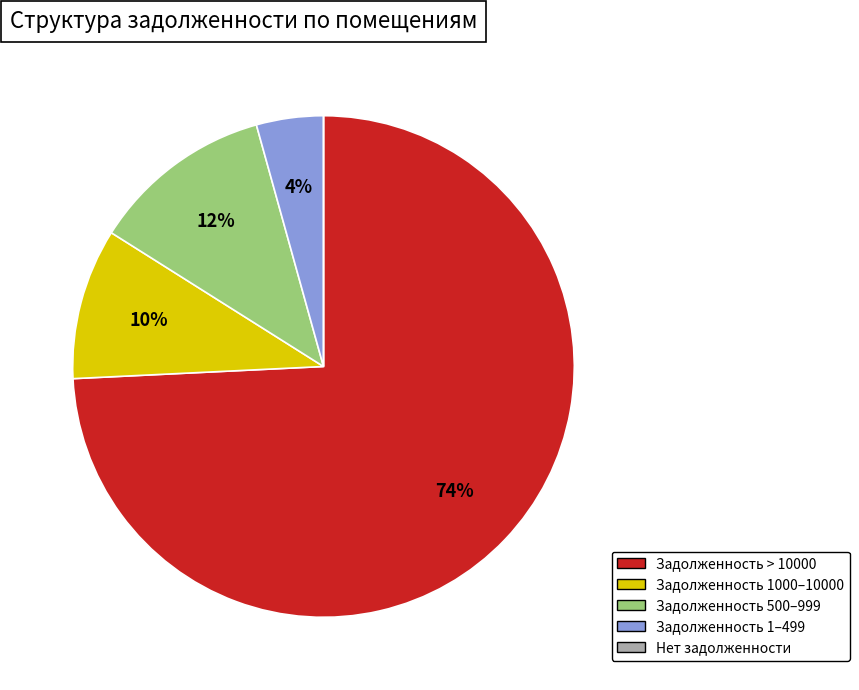

To the nearest percent, what is the average slice percentage?

20%